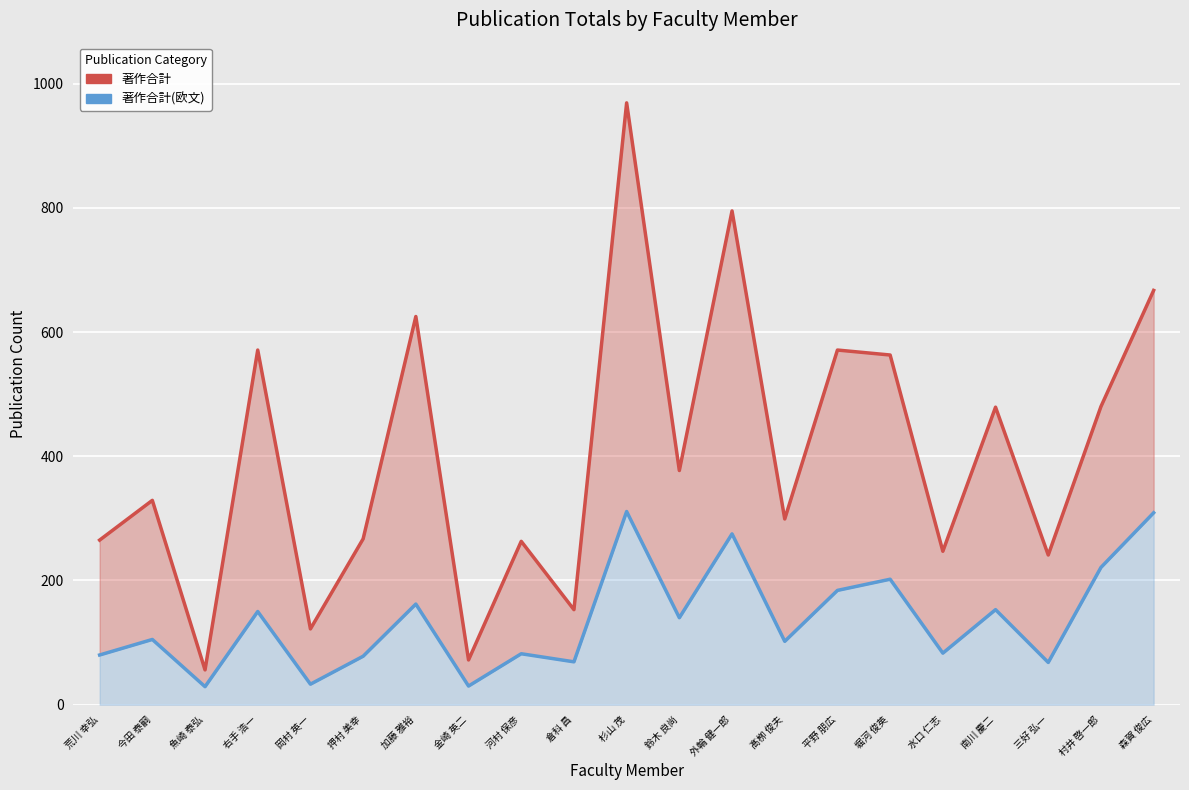

Which series has the widest spread of values?

著作合計